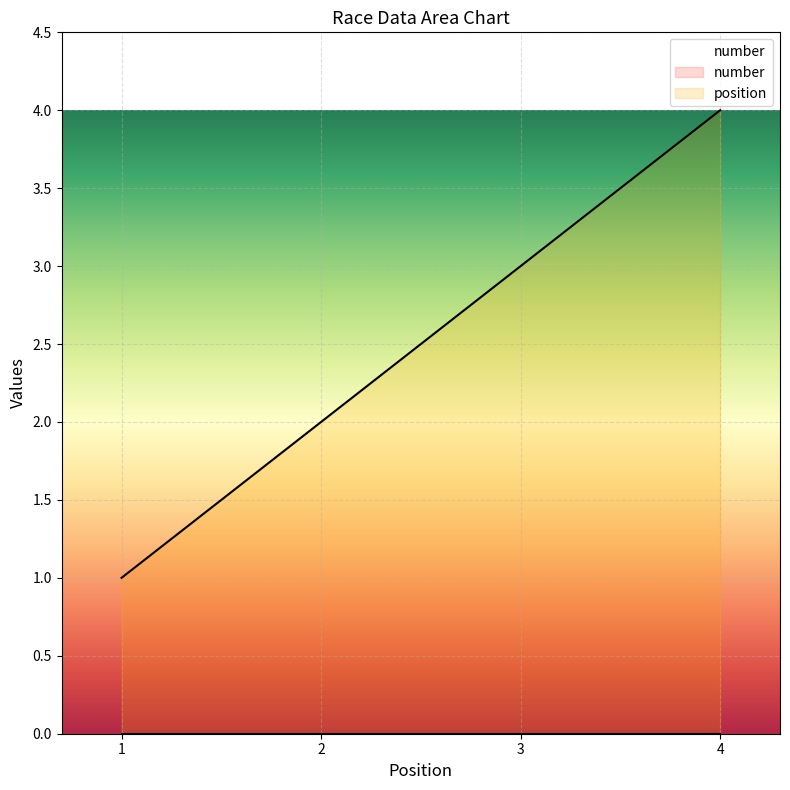

List the labels in order of value, largest first.

4, 3, 2, 1